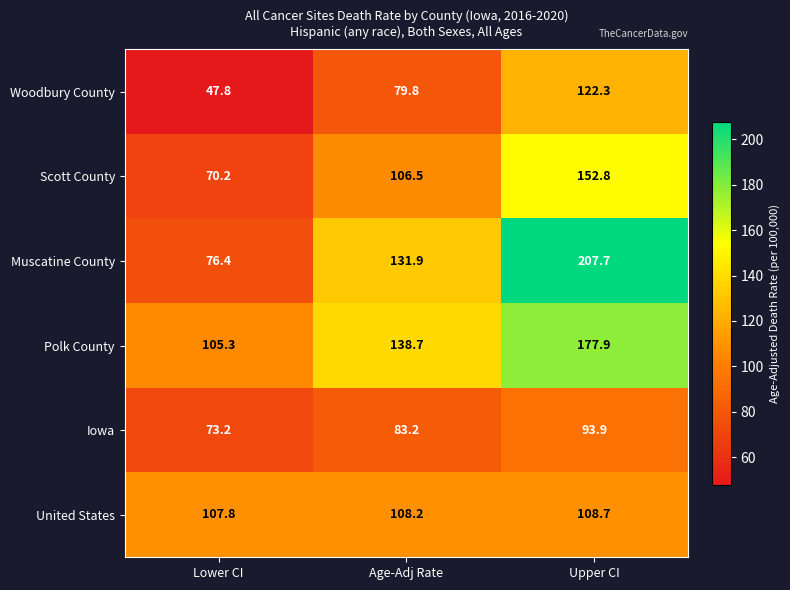

What is the difference between the highest and lowest values at Upper CI?

113.8